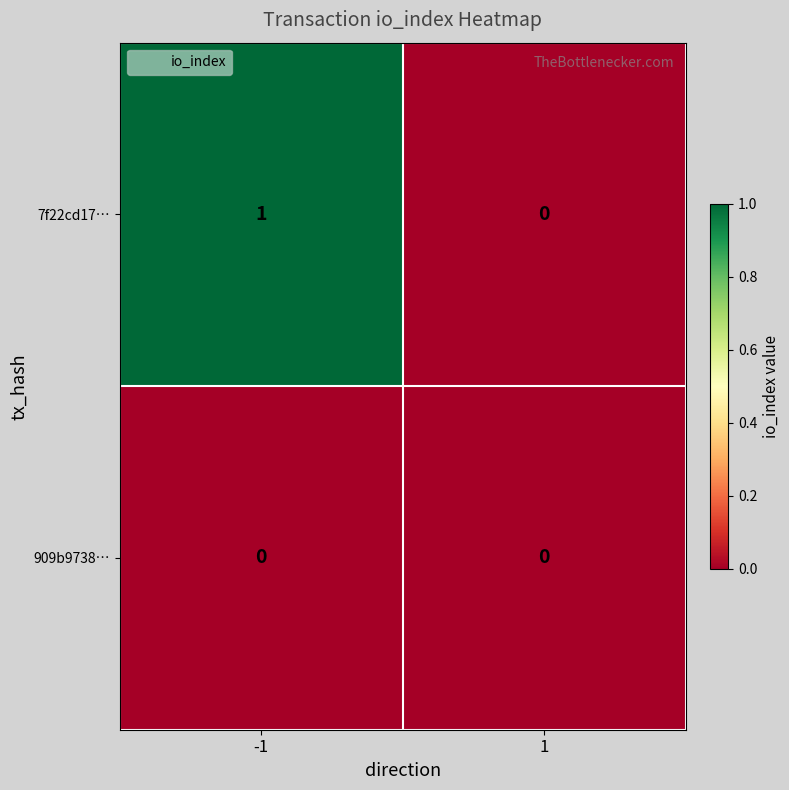

At which category does the chart reach its peak across all series?

-1